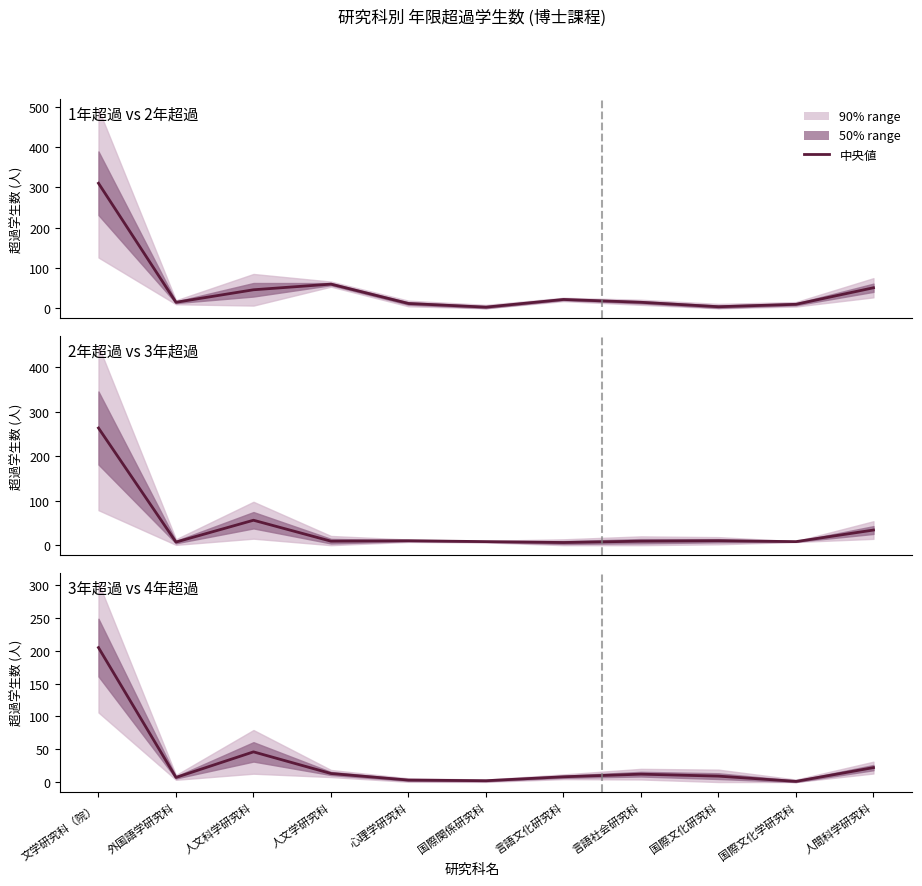

What is the label of the 9th point from the left?

国際文化研究科